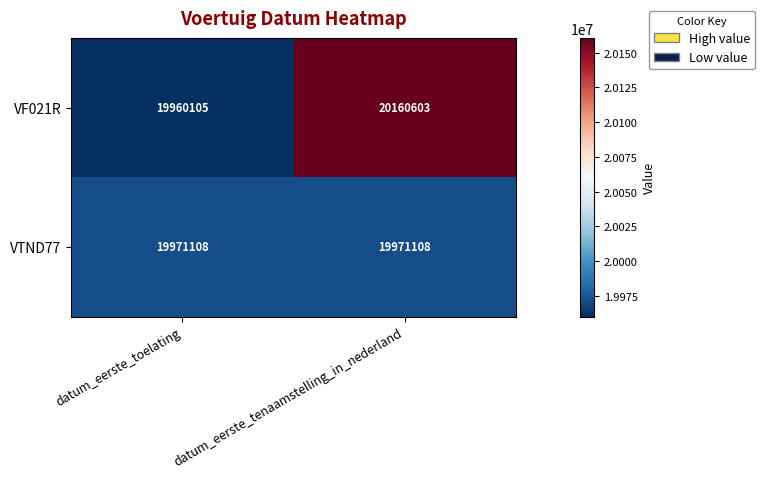

Between datum_eerste_toelating and datum_eerste_tenaamstelling_in_nederland, which series saw the biggest shift?

VF021R